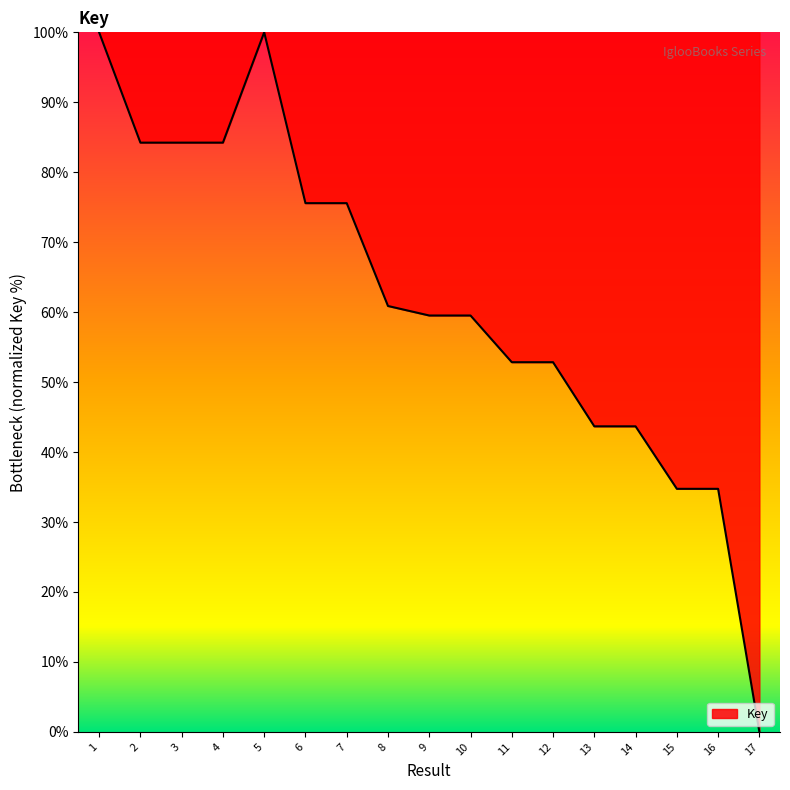

Which has a higher value, 16 or 9?

9